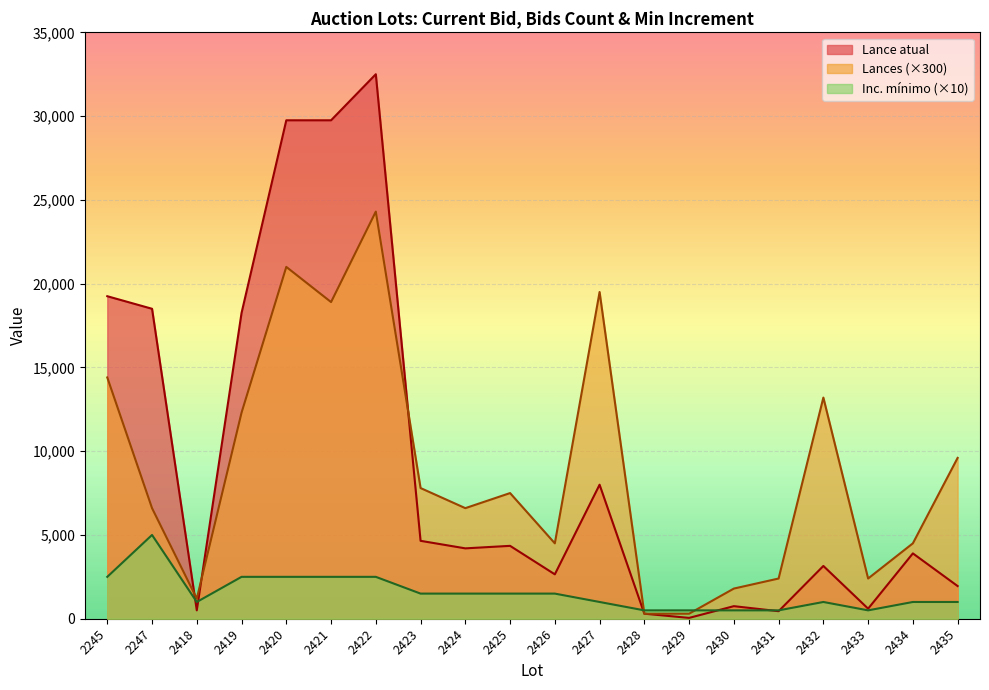

Reading left to right, extract all data points from this chart.

Lance atual: 2245=19250	2247=18500	2418=500	2419=18250	2420=29750	2421=29750	2422=32500	2423=4650	2424=4200	2425=4350	2426=2650	2427=8000	2428=300	2429=50	2430=750	2431=450	2432=3150	2433=600	2434=3900	2435=1950
Lances: 2245=14400	2247=6600	2418=1200	2419=12300	2420=21000	2421=18900	2422=24300	2423=7800	2424=6600	2425=7500	2426=4500	2427=19500	2428=300	2429=300	2430=1800	2431=2400	2432=13200	2433=2400	2434=4500	2435=9600
Inc. mínimo: 2245=2500	2247=5000	2418=1000	2419=2500	2420=2500	2421=2500	2422=2500	2423=1500	2424=1500	2425=1500	2426=1500	2427=1000	2428=500	2429=500	2430=500	2431=500	2432=1000	2433=500	2434=1000	2435=1000